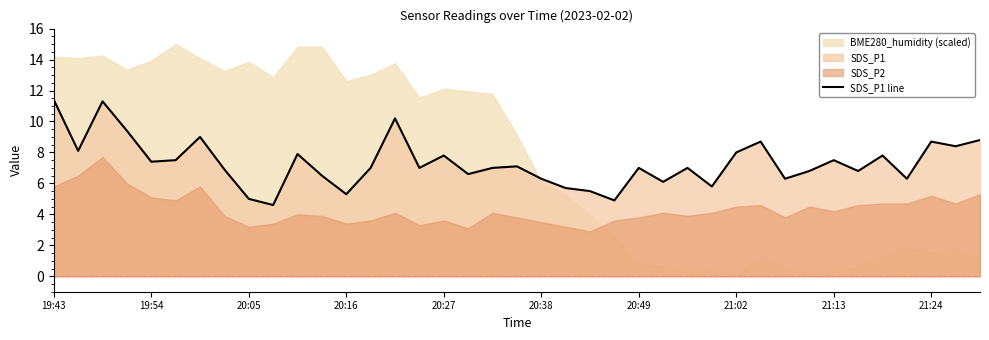

True or false: the data shows 9.2 at 33.

False